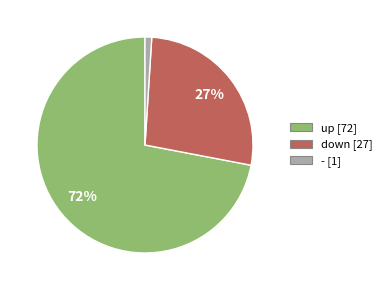

Combined, do down and up account for over 50%?

Yes